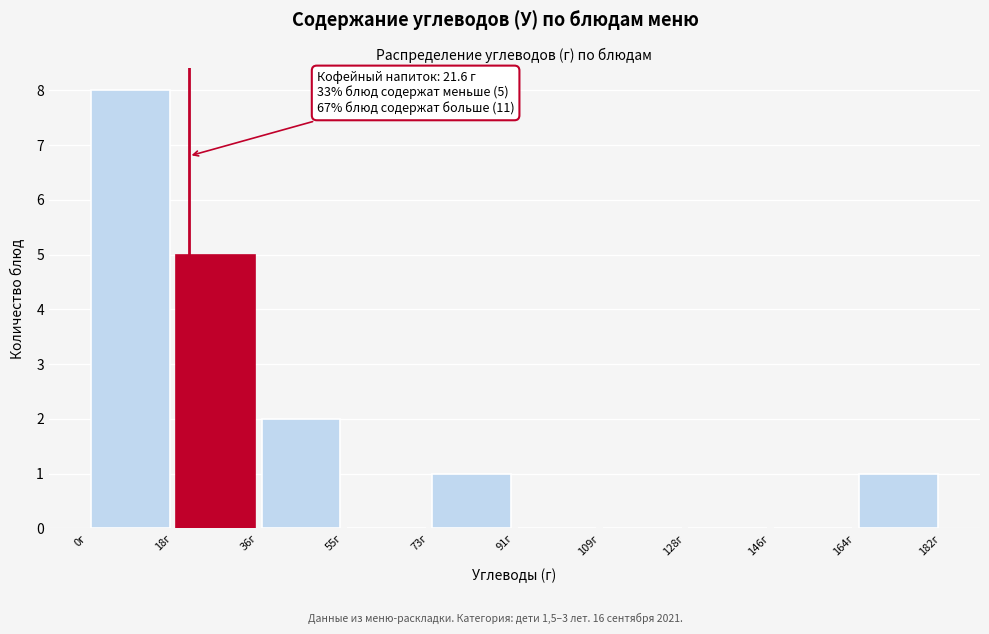

Which range on the x-axis has the tallest bar?

0 to 18